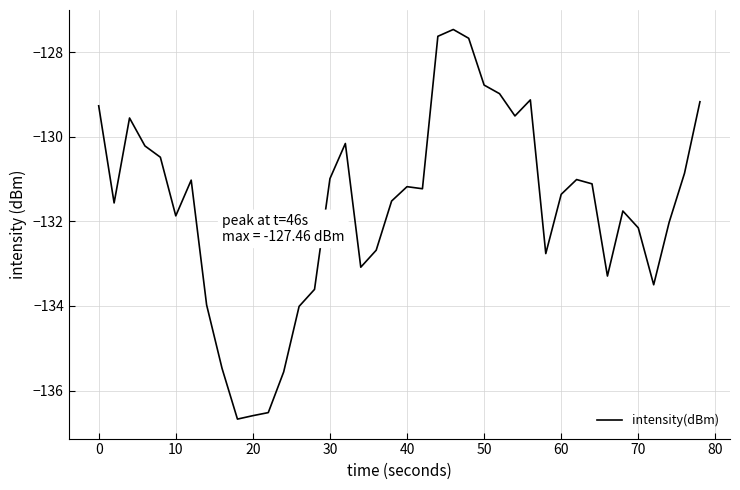

Does the chart have visible grid lines?

Yes